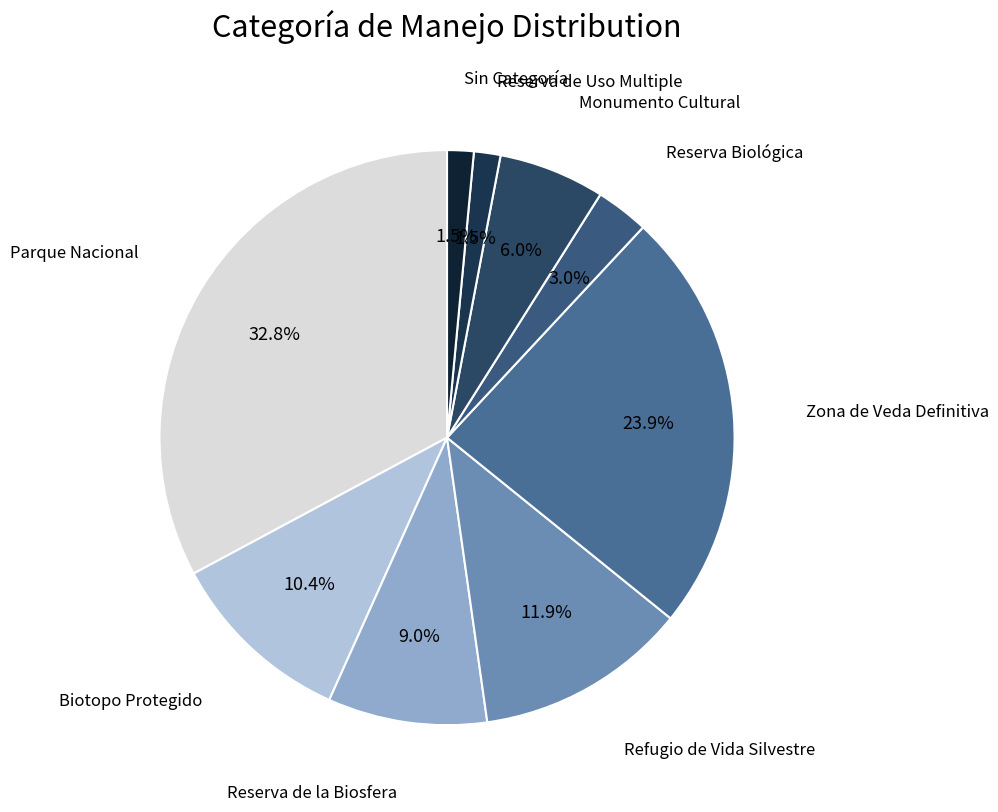

Is there a majority slice in this chart?

No